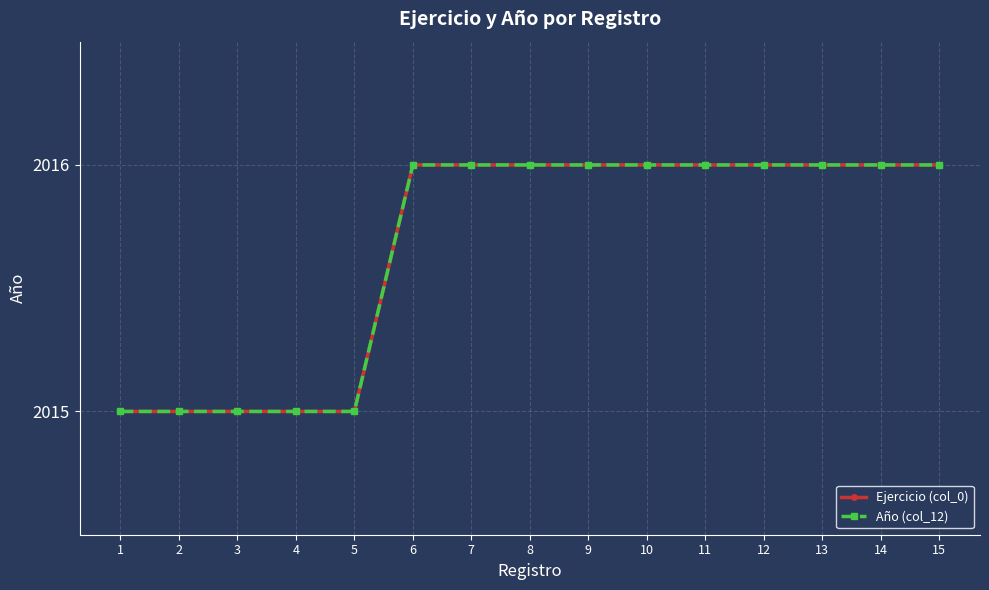

Is this an area chart (filled region under the line)?

No